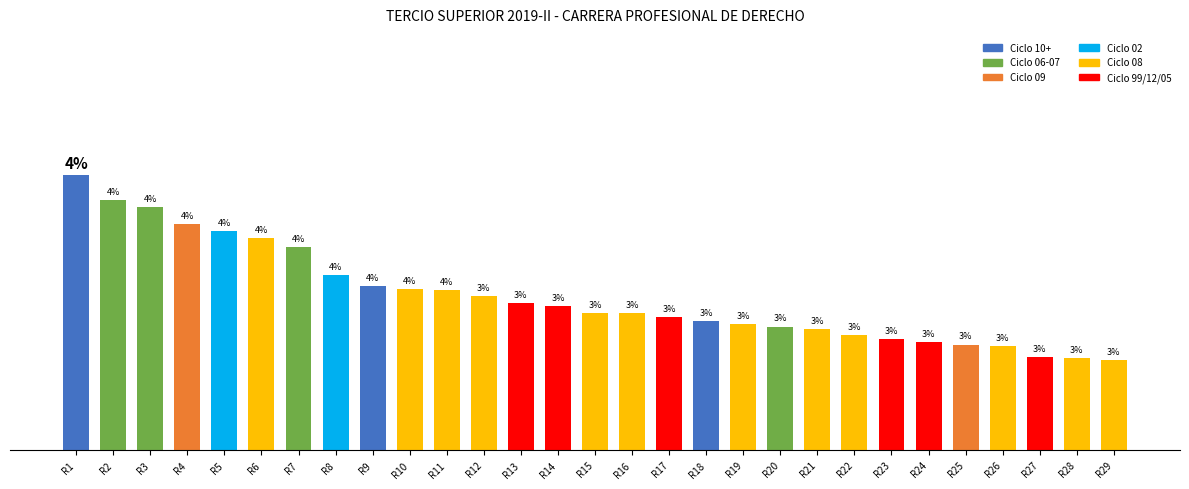

Rank the categories by value from lowest to highest.

R29, R28, R27, R26, R25, R24, R23, R22, R21, R20, R19, R18, R17, R15, R16, R14, R13, R12, R11, R10, R9, R8, R7, R6, R5, R4, R3, R2, R1